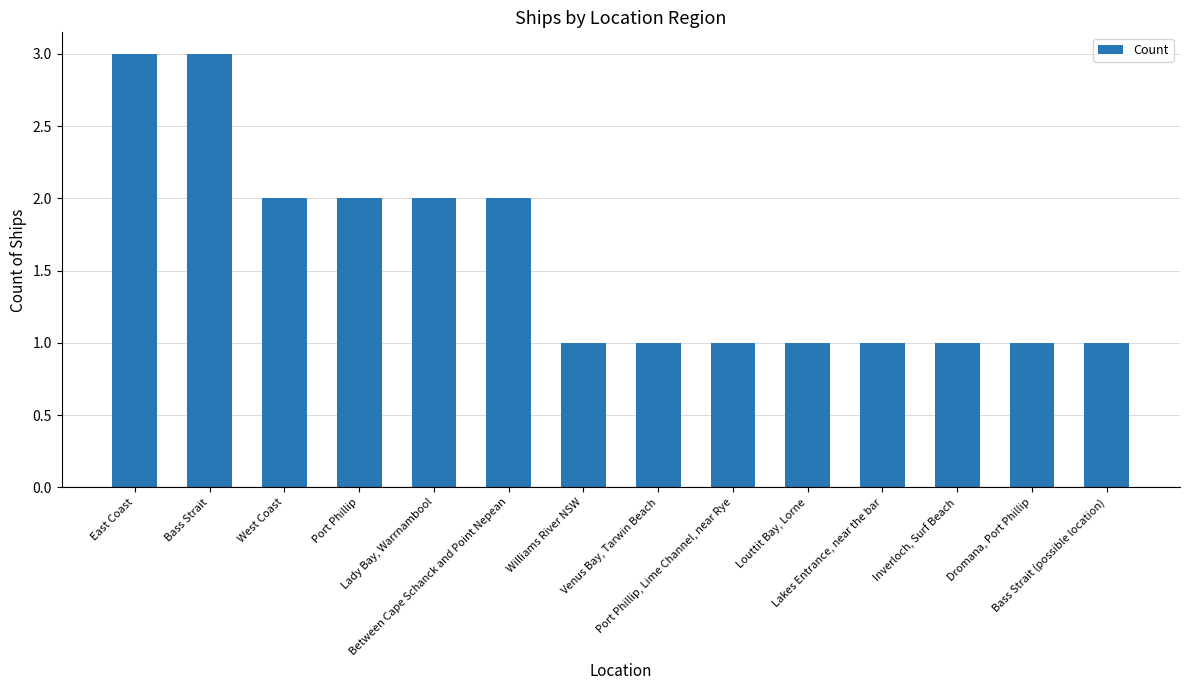

What is the value of the 9th bar from the left?

1